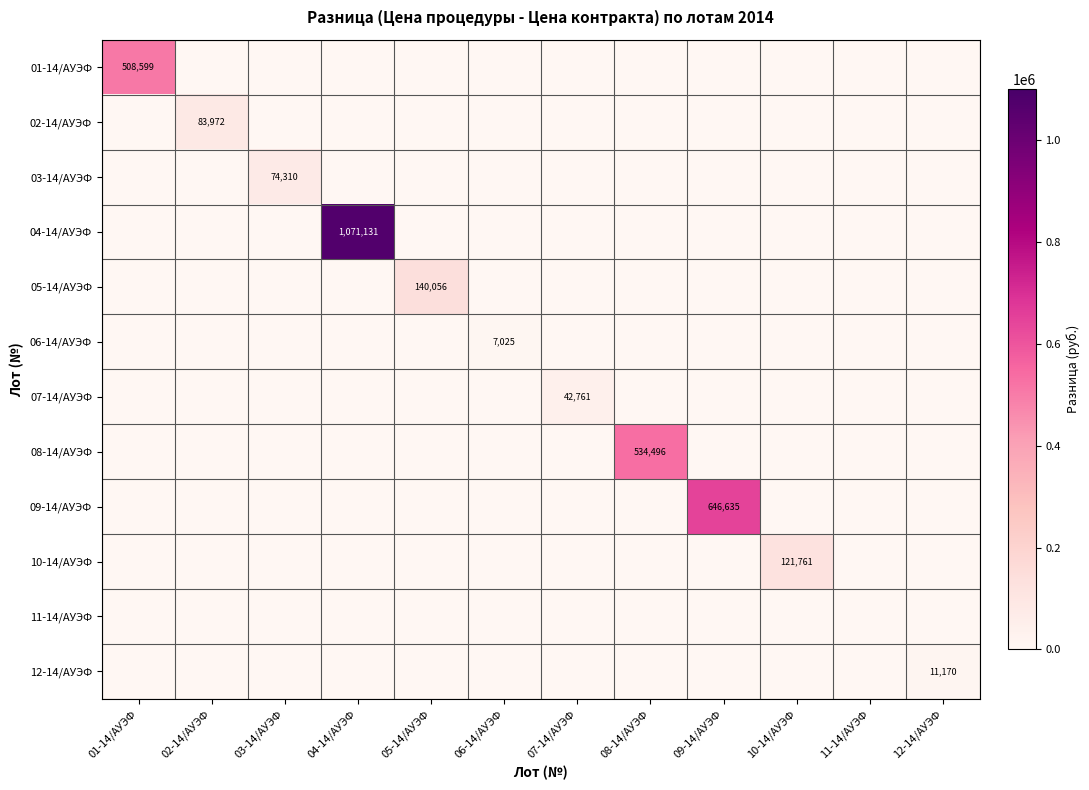

Is it true that 07-14/АУЭФ equals 62051 at 07-14/АУЭФ?

False